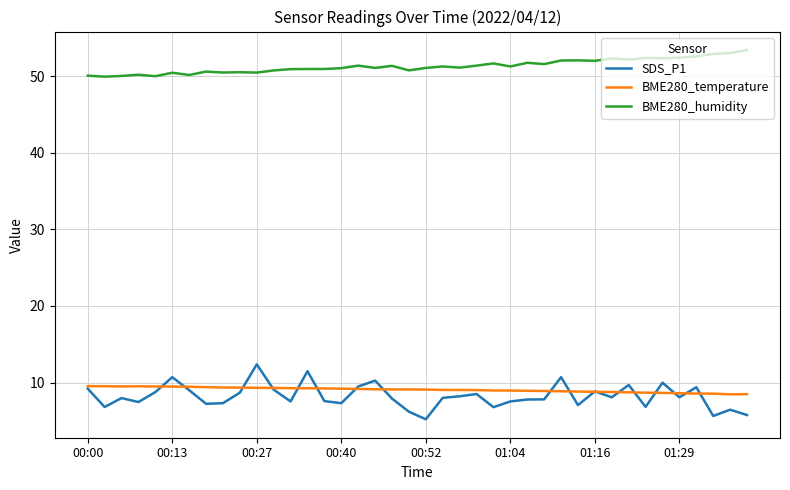

True or false: SDS_P1 and BME280_humidity intersect in this chart.

False